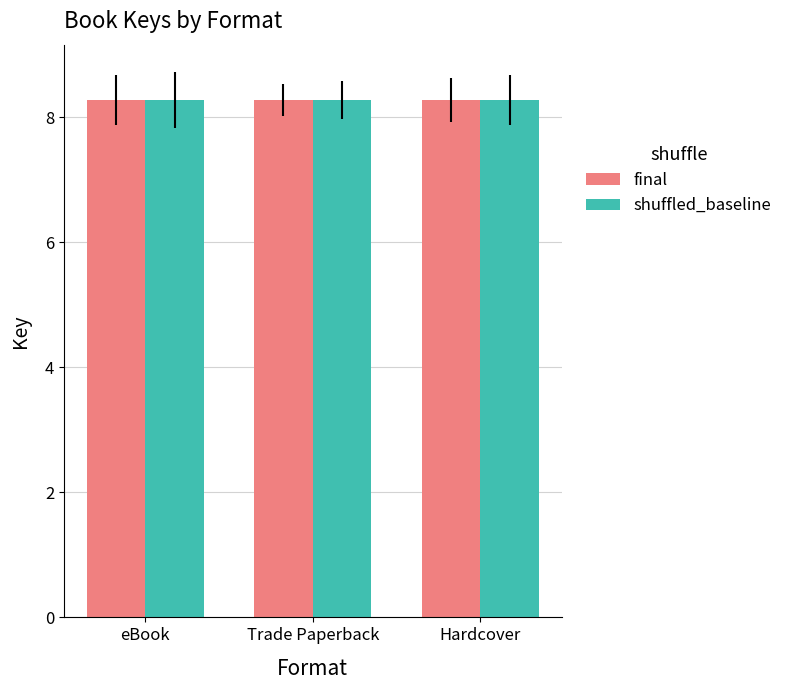

How many shuffled_baseline values are between 8 and 9?

3